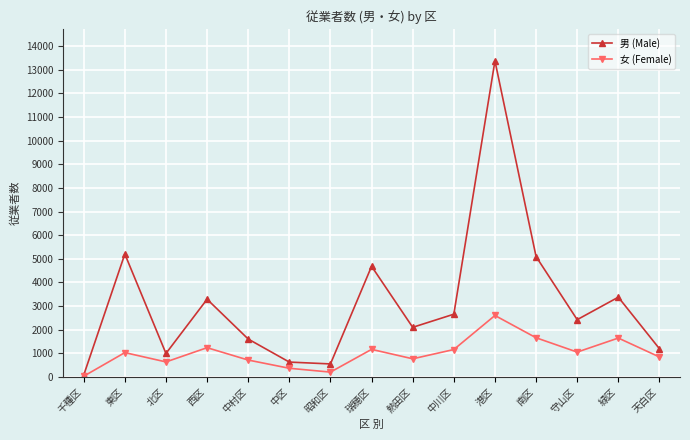

Which category has the lowest value in the 男 (Male) series?

千種区